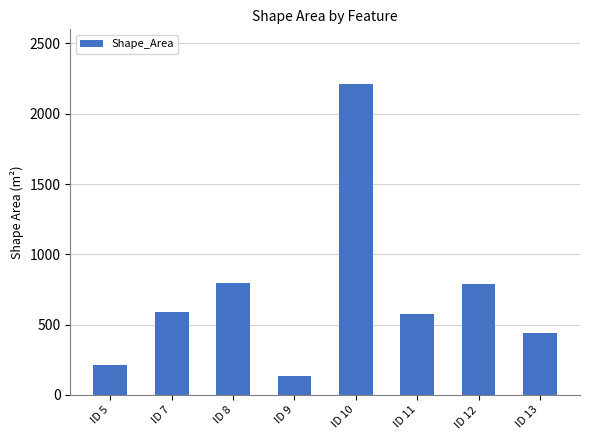

Which label corresponds to the smallest value in the chart?

ID 9